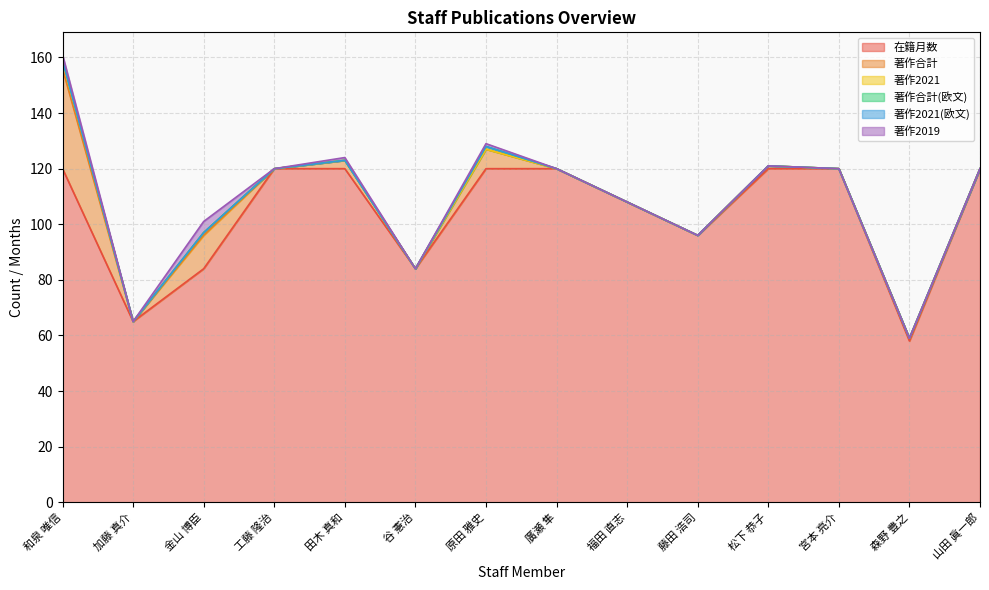

Reading left to right, extract all data points from this chart.

在籍月数: 和泉 唯信=120	加藤 真介=65	金山 博臣=84	工藤 隆治=120	田木 真和=120	谷 憲治=84	原田 雅史=120	廣瀬 隼=120	福田 直志=108	藤田 浩司=96	松下 恭子=120	宮本 亮介=120	森野 豊之=58	山田 眞一郎=120
著作合計: 和泉 唯信=36	加藤 真介=0	金山 博臣=12	工藤 隆治=0	田木 真和=3	谷 憲治=0	原田 雅史=7	廣瀬 隼=0	福田 直志=0	藤田 浩司=0	松下 恭子=1	宮本 亮介=0	森野 豊之=1	山田 眞一郎=0
著作2021: 和泉 唯信=3	加藤 真介=0	金山 博臣=1	工藤 隆治=0	田木 真和=0	谷 憲治=0	原田 雅史=0	廣瀬 隼=0	福田 直志=0	藤田 浩司=0	松下 恭子=0	宮本 亮介=0	森野 豊之=0	山田 眞一郎=0
著作合計(欧文): 和泉 唯信=0	加藤 真介=0	金山 博臣=0	工藤 隆治=0	田木 真和=0	谷 憲治=0	原田 雅史=1	廣瀬 隼=0	福田 直志=0	藤田 浩司=0	松下 恭子=0	宮本 亮介=0	森野 豊之=0	山田 眞一郎=0
著作2021(欧文): 和泉 唯信=0	加藤 真介=0	金山 博臣=0	工藤 隆治=0	田木 真和=0	谷 憲治=0	原田 雅史=0	廣瀬 隼=0	福田 直志=0	藤田 浩司=0	松下 恭子=0	宮本 亮介=0	森野 豊之=0	山田 眞一郎=0
著作2019: 和泉 唯信=2	加藤 真介=0	金山 博臣=4	工藤 隆治=0	田木 真和=1	谷 憲治=0	原田 雅史=1	廣瀬 隼=0	福田 直志=0	藤田 浩司=0	松下 恭子=0	宮本 亮介=0	森野 豊之=0	山田 眞一郎=0